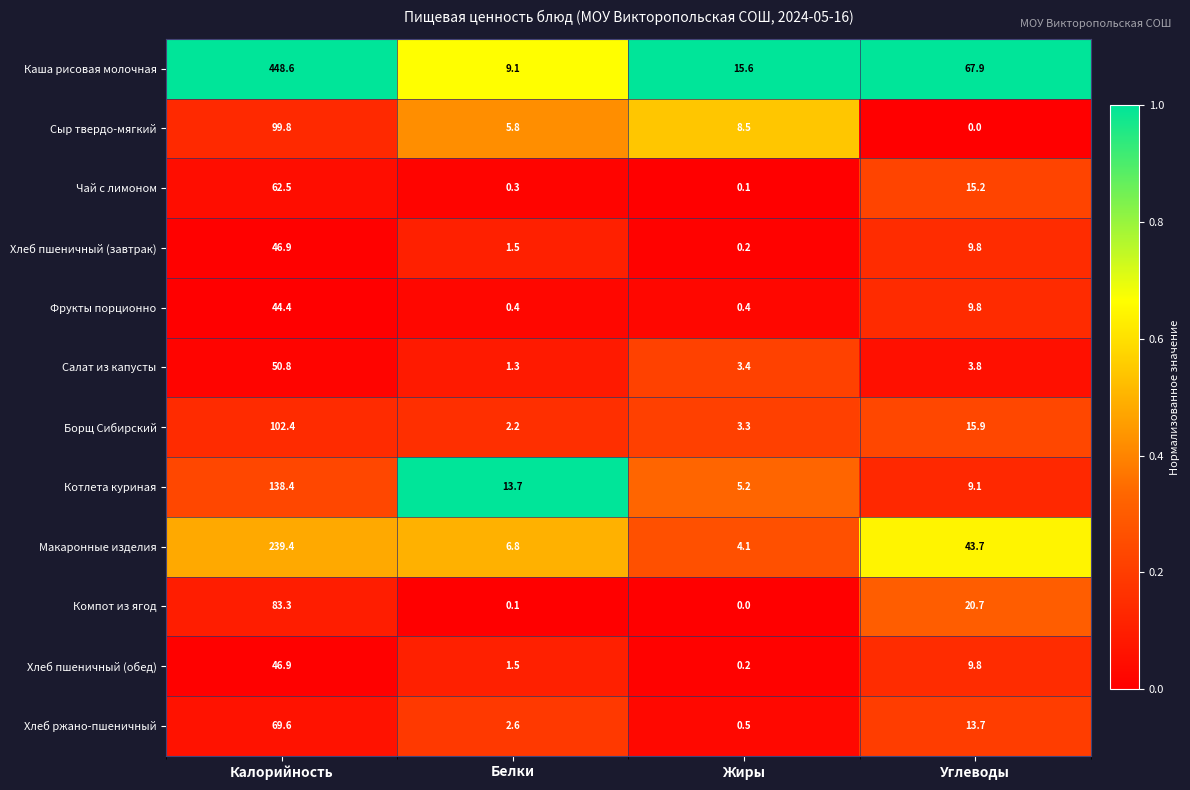

At which label does Салат из капусты reach its peak?

Калорийность